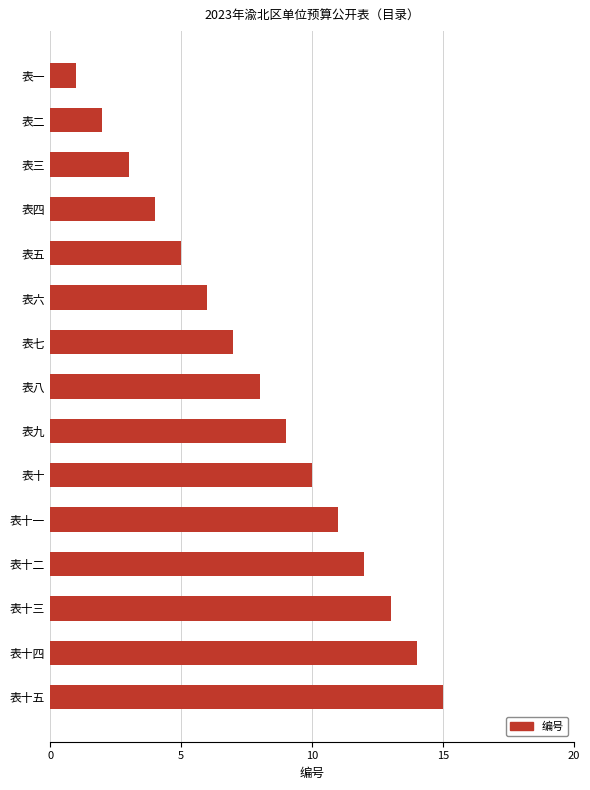

What position from the top is 表八?

8